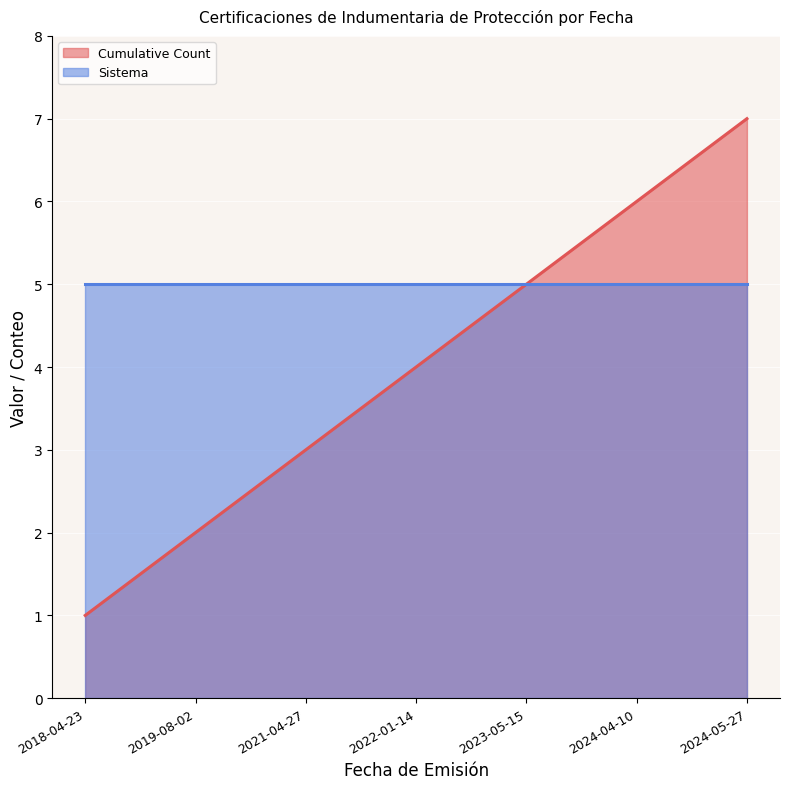

What is the difference between the highest and lowest values at 2024-05-27?

2